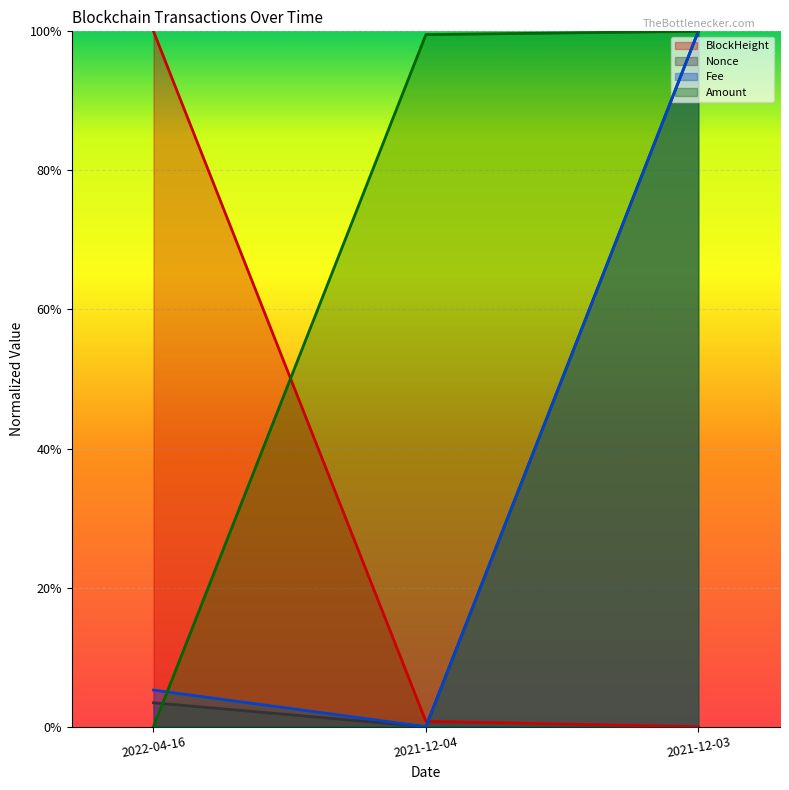

How many positive values does the BlockHeight series have?

2